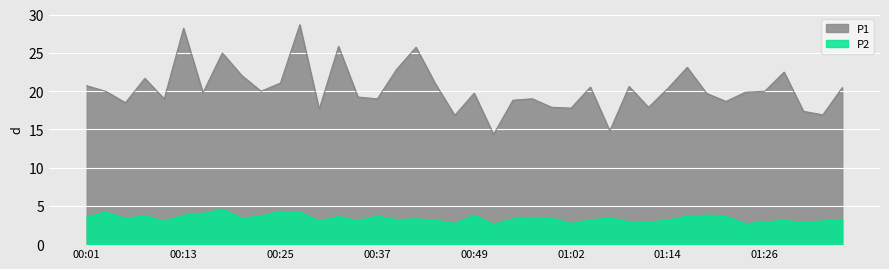

At 00:49, list the series in order from largest to smallest.

P1, P2